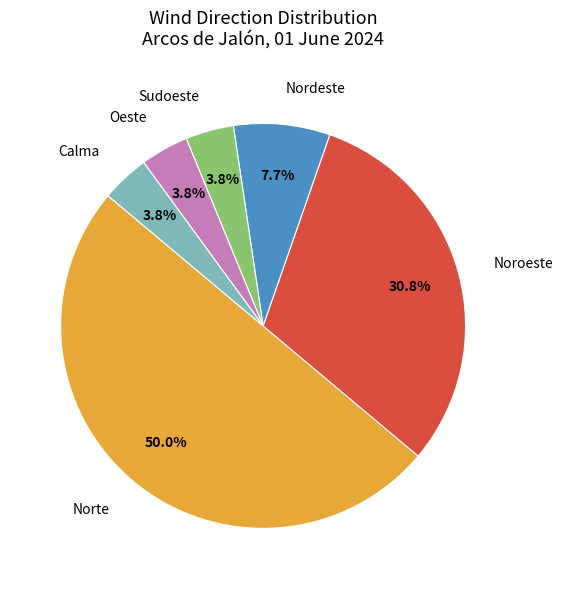

What is the largest slice in the pie chart?

Norte